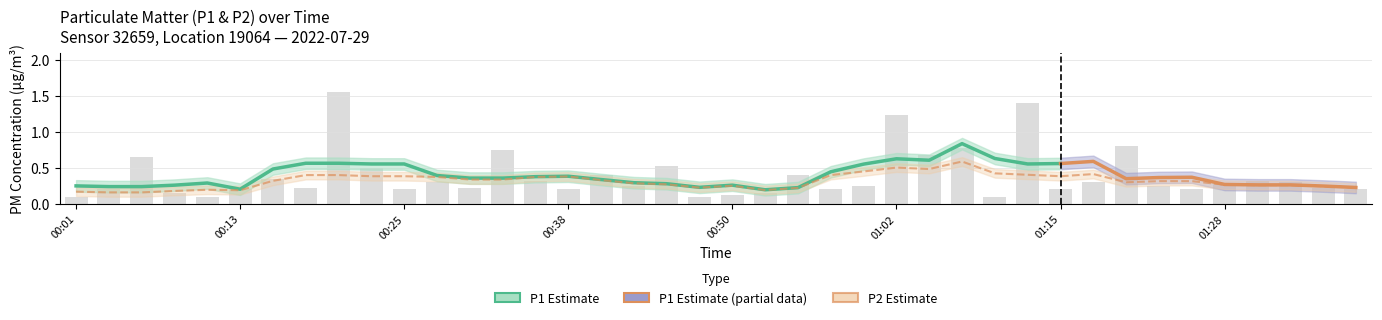

Which label corresponds to the largest value in the chart?

00:21